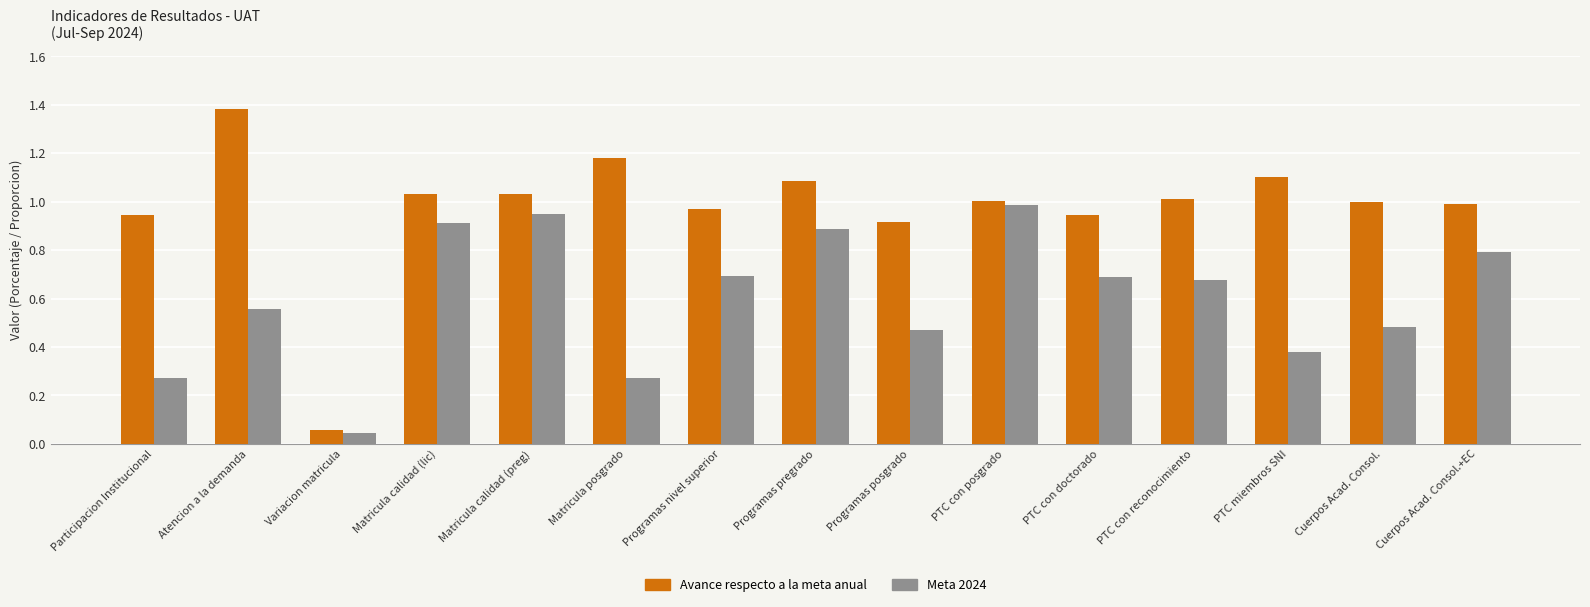

What is the sum of all Meta 2024 values?

9.1